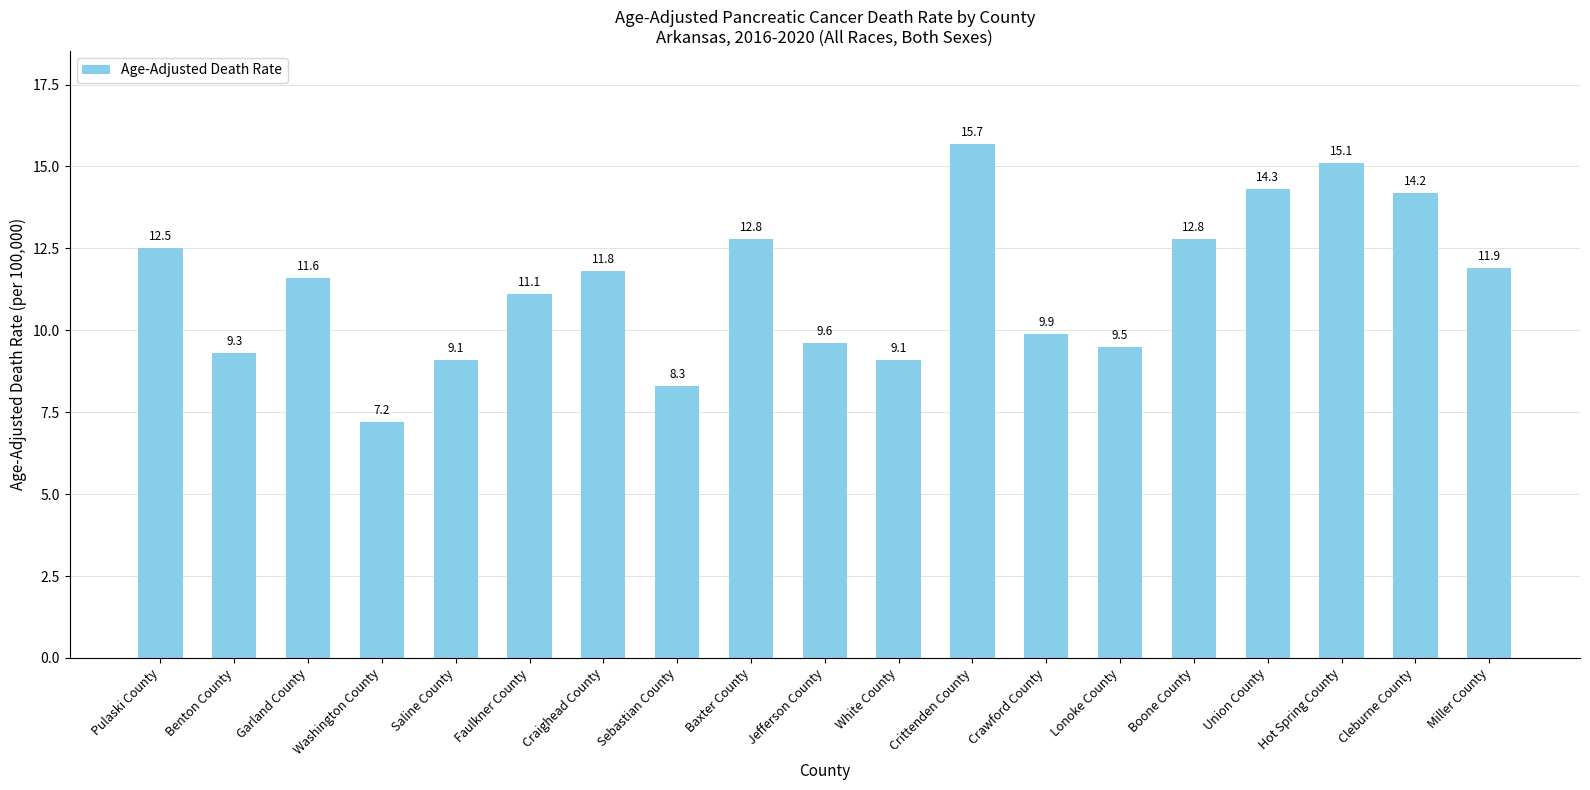

What is the sum of the values at Sebastian County and Crittenden County?

24.0